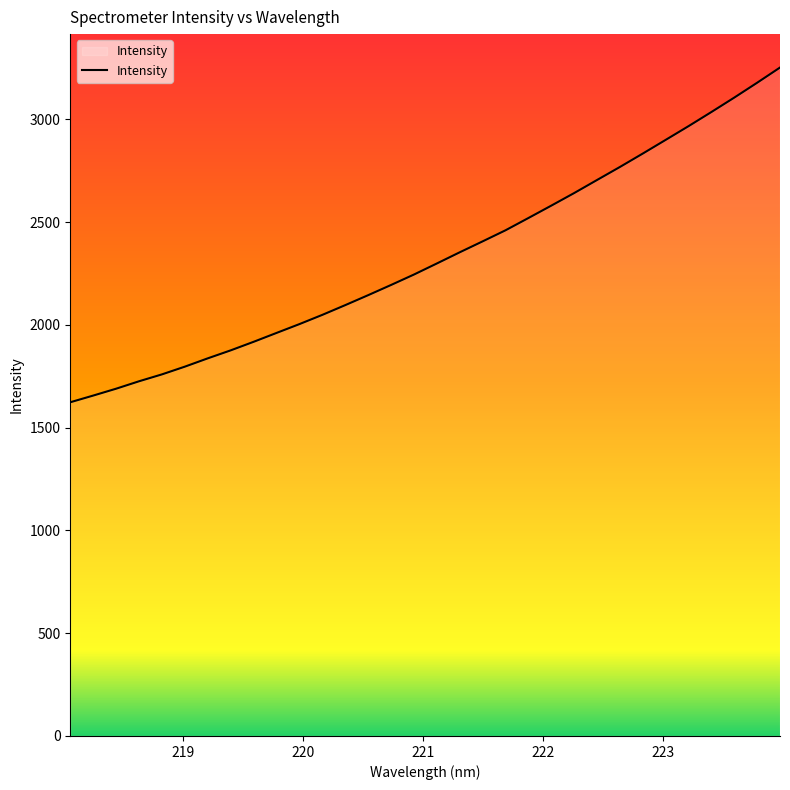

How many lines are shown in the chart?

1